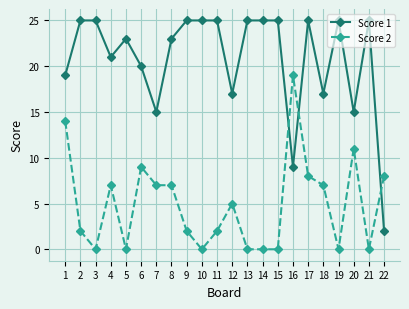

Rank the series by their average value, from lowest to highest.

Score 2, Score 1